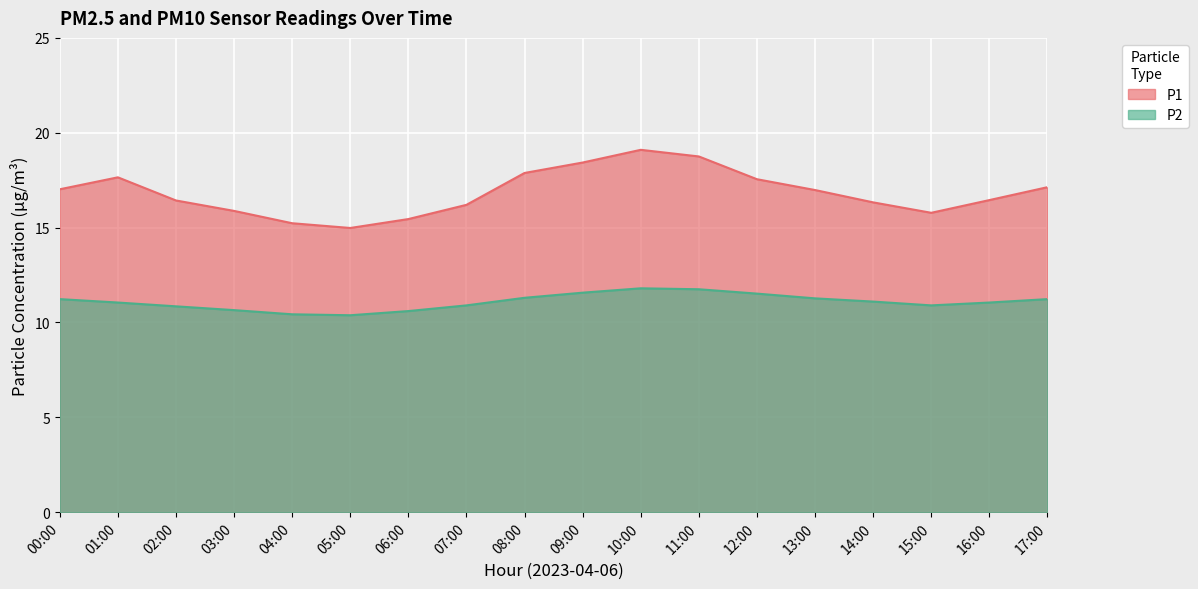

How many lines are shown in the chart?

2